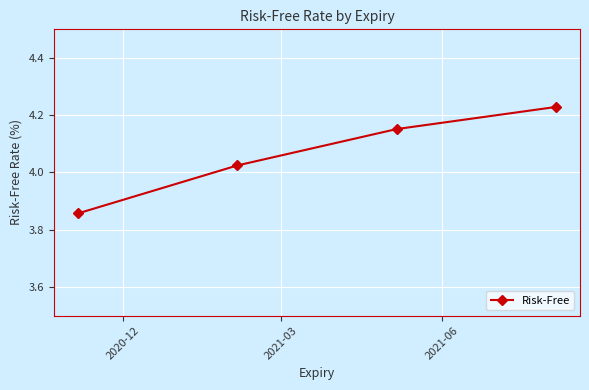

What is the difference between the maximum and minimum values?

0.4